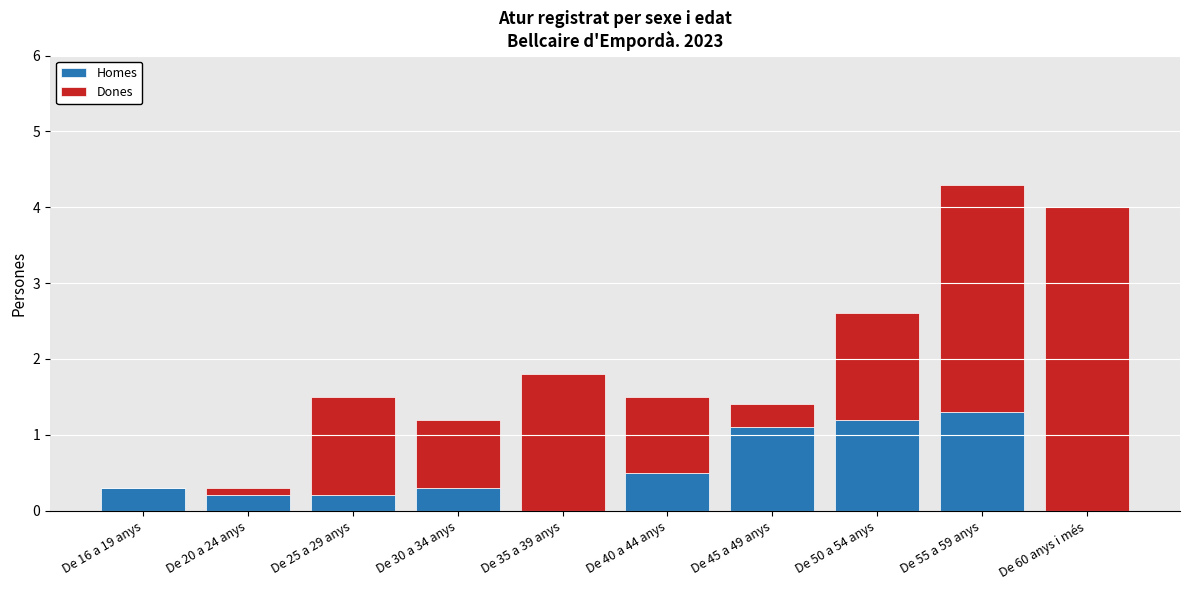

Reading right to left, what are the values for Homes?

De 60 anys i més=0.0	De 55 a 59 anys=1.3	De 50 a 54 anys=1.2	De 45 a 49 anys=1.1	De 40 a 44 anys=0.5	De 35 a 39 anys=0.0	De 30 a 34 anys=0.3	De 25 a 29 anys=0.2	De 20 a 24 anys=0.2	De 16 a 19 anys=0.3